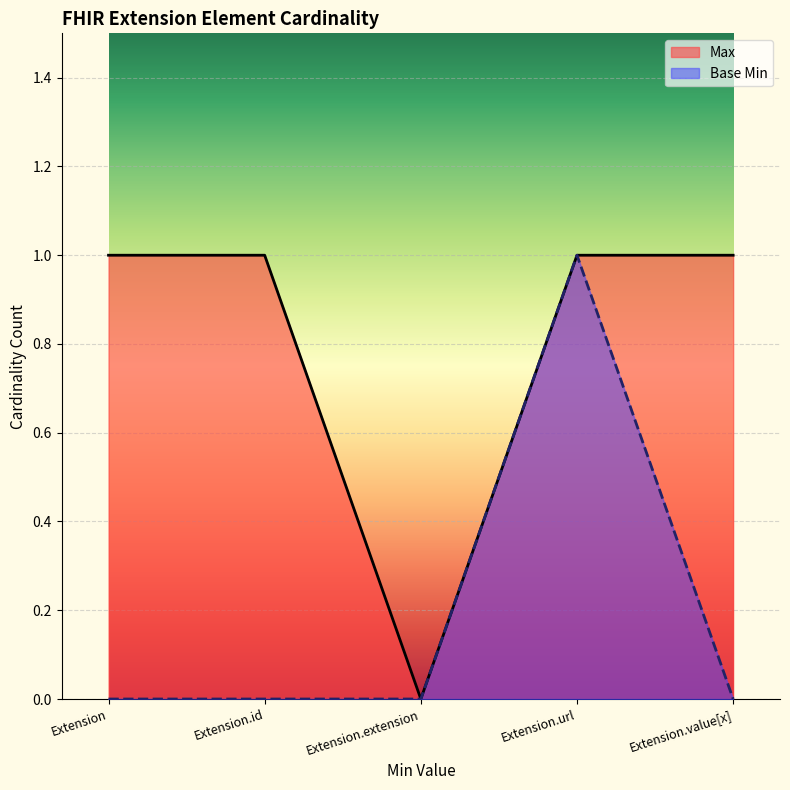

True or false: Max has more than 0 interior local peaks.

False